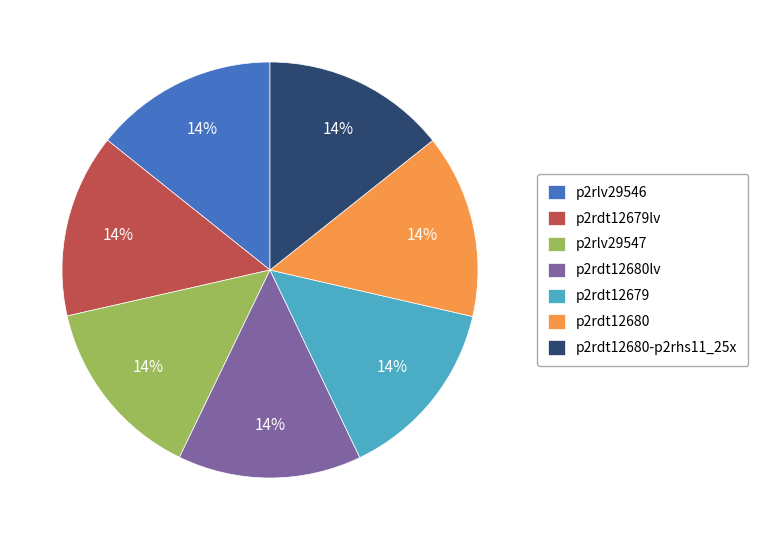

Approximately how many times larger is the value at p2rdt12679 compared to p2rlv29546?

1.0